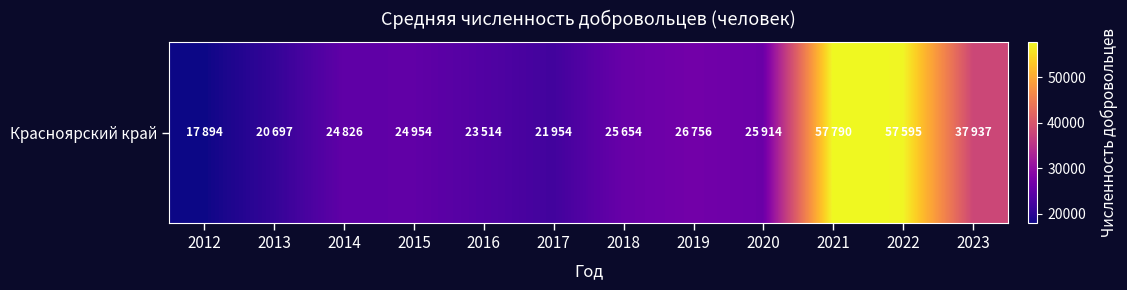

Where does the data first go above 25654?

2019